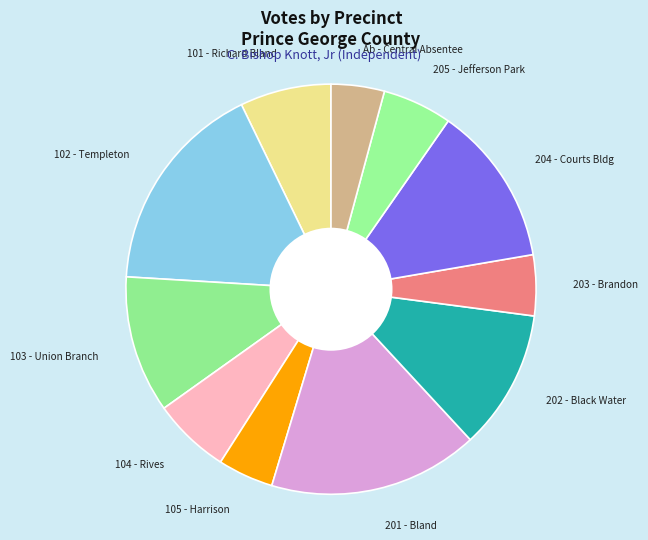

Approximately how many times larger is the value at 202 - Black Water compared to 102 - Templeton?

0.7